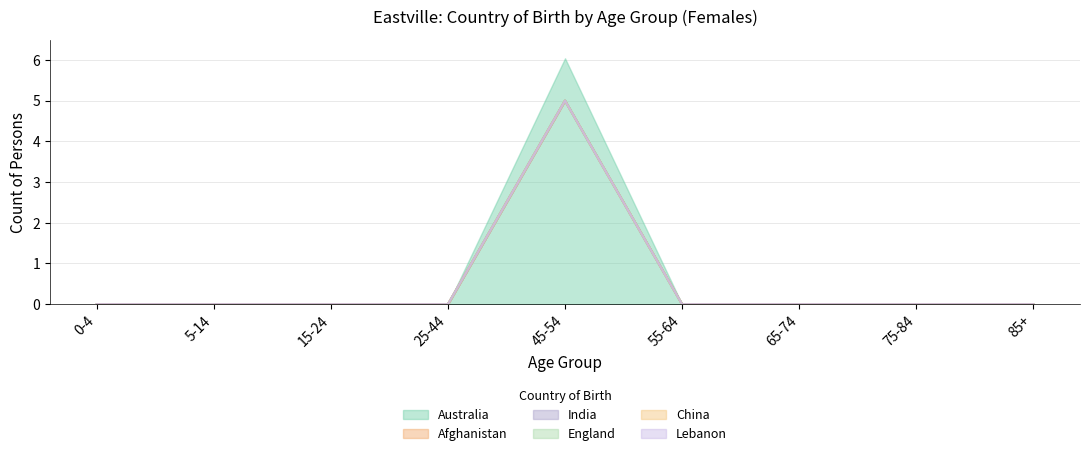

How many lines are shown in the chart?

6